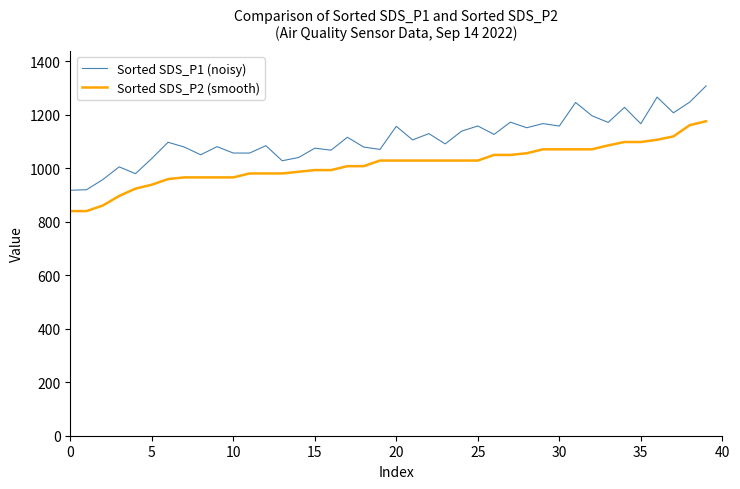

True or false: Sorted SDS_P1 (noisy) and Sorted SDS_P2 (smooth) cross at least once.

False